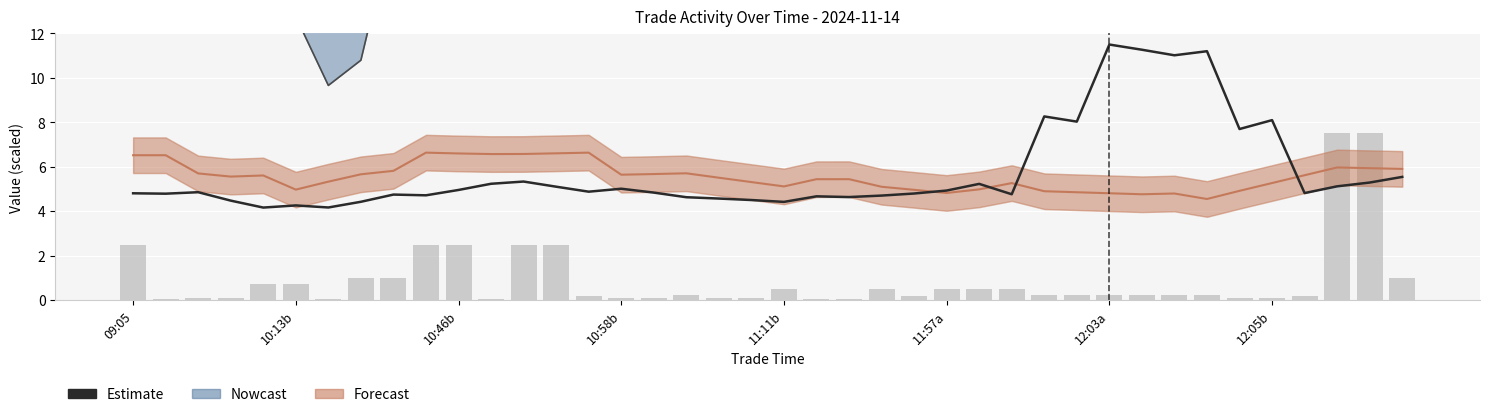

What is the value of the Forecast (Spotprice/1000) bar at the 21st from the left?

5.1